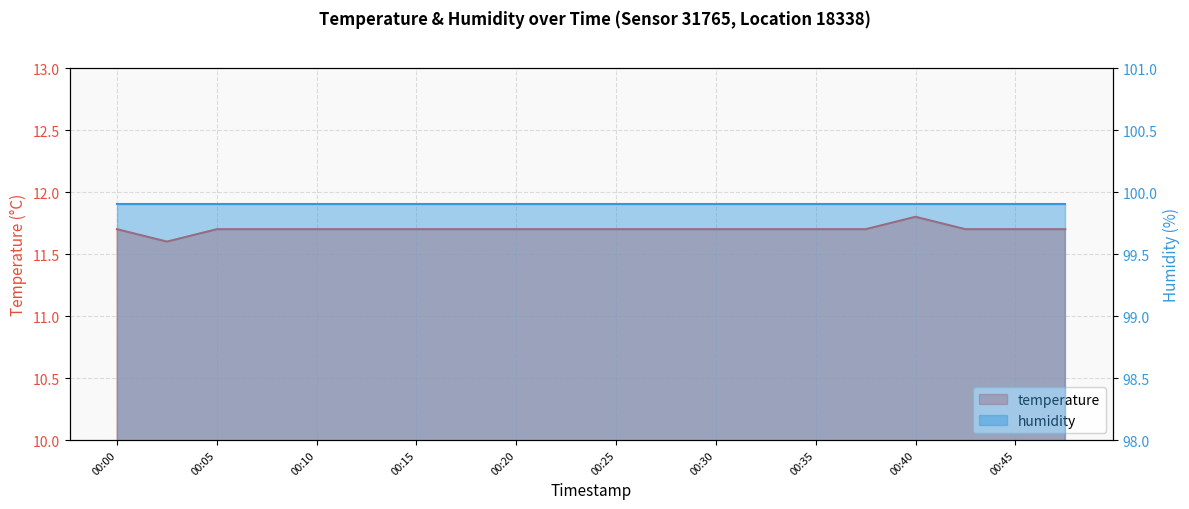

Which category has the lowest value across all series?

00:02